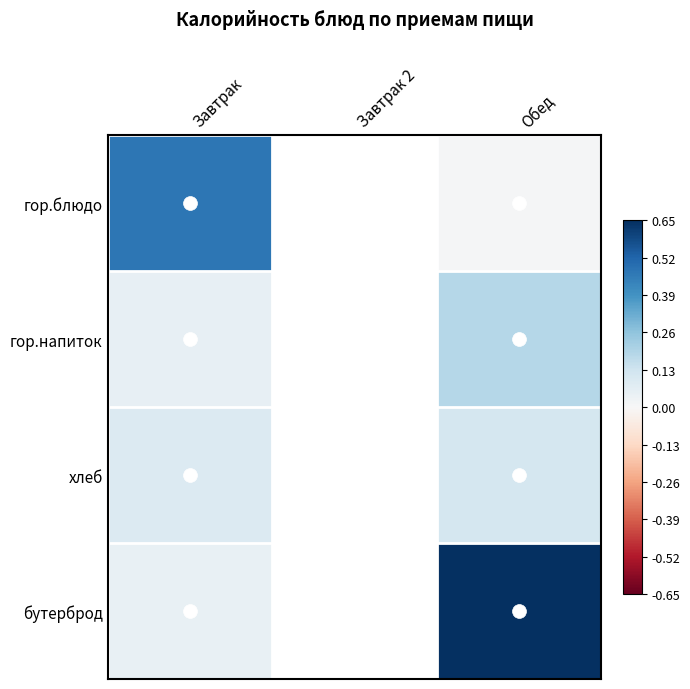

Count the хлеб values in the range 0 to 1.

2